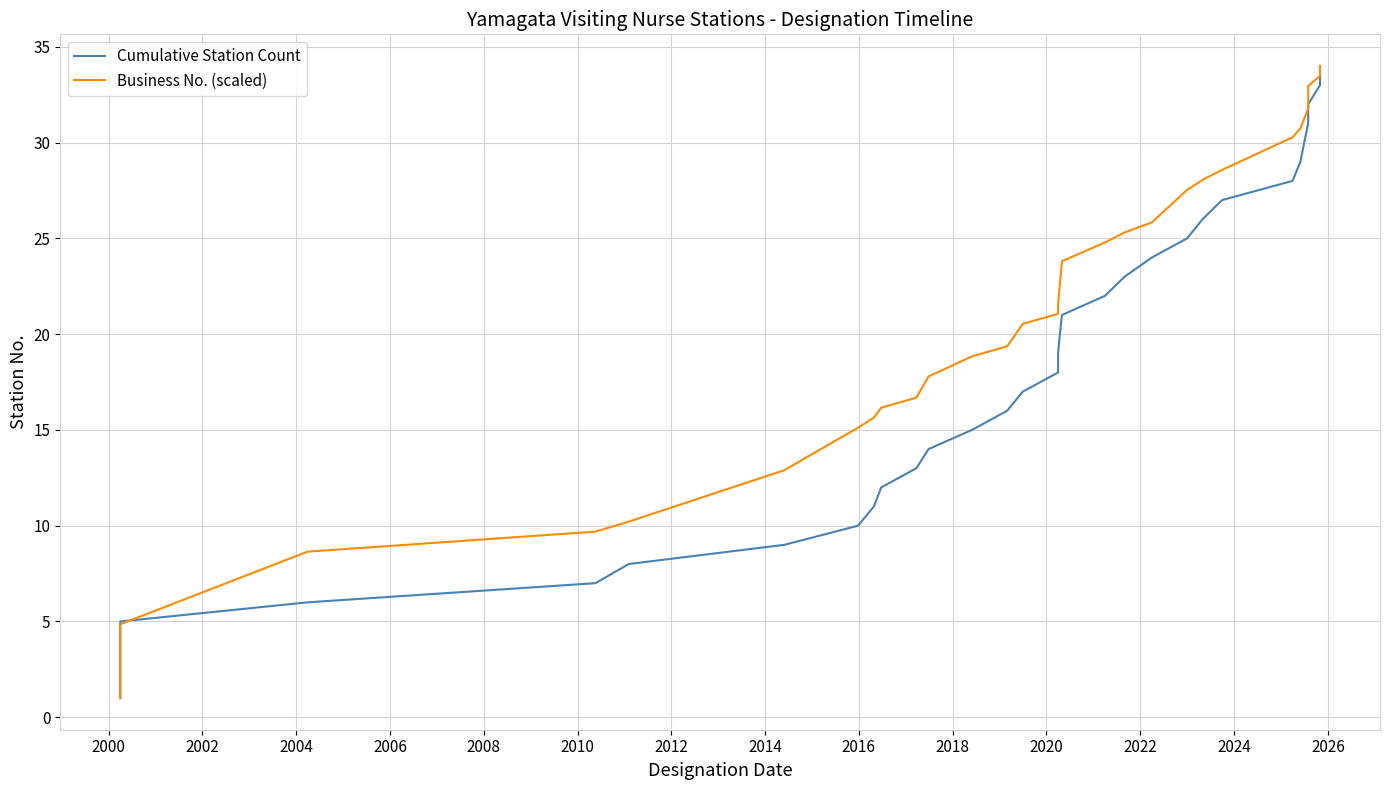

What is the minimum value shown in the chart?

1.0